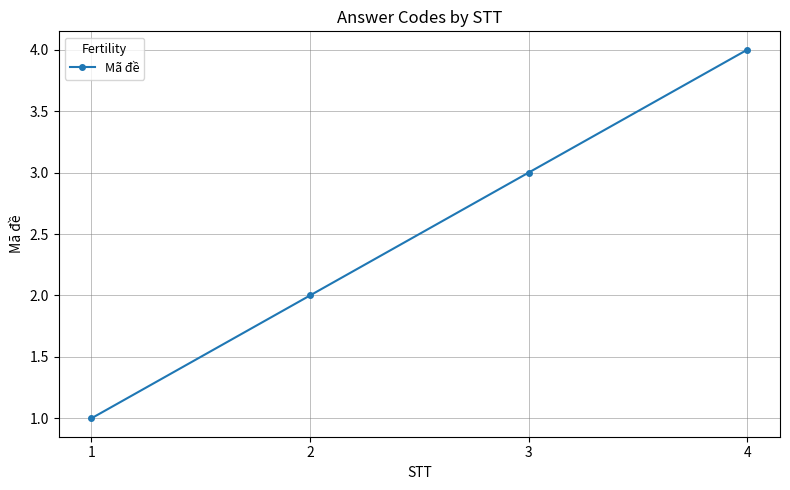

Rank the categories by value from lowest to highest.

1, 2, 3, 4